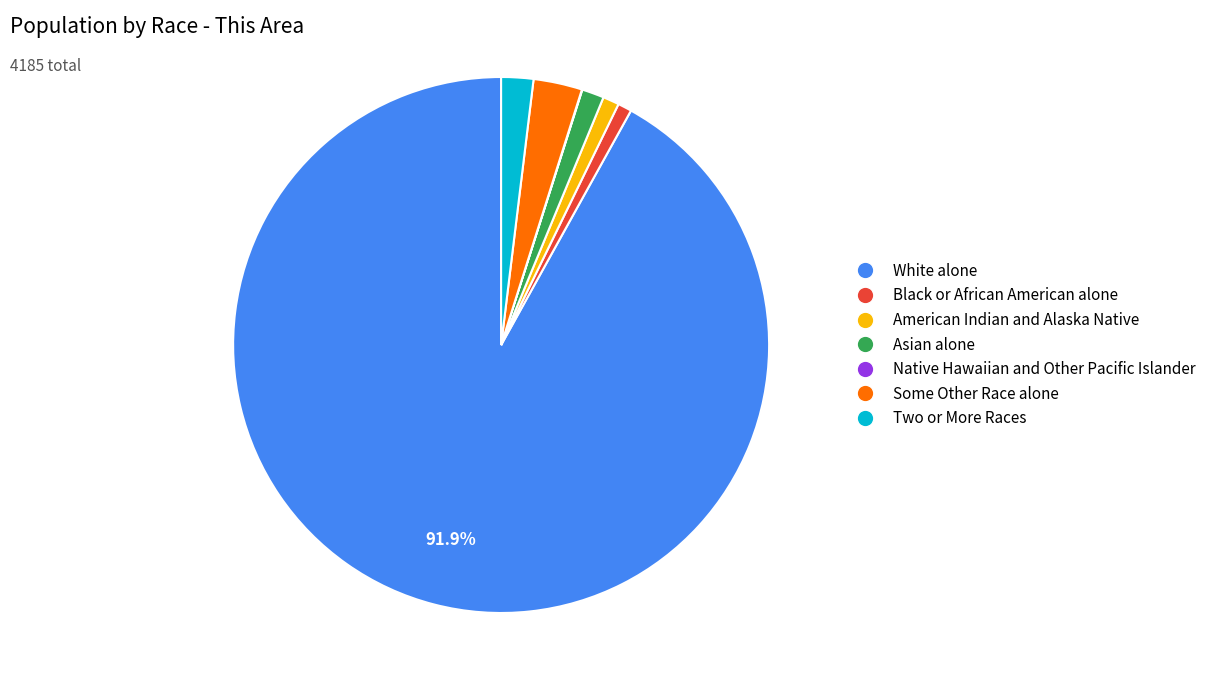

What percentage is the Asian alone slice, to the nearest percent?

1%